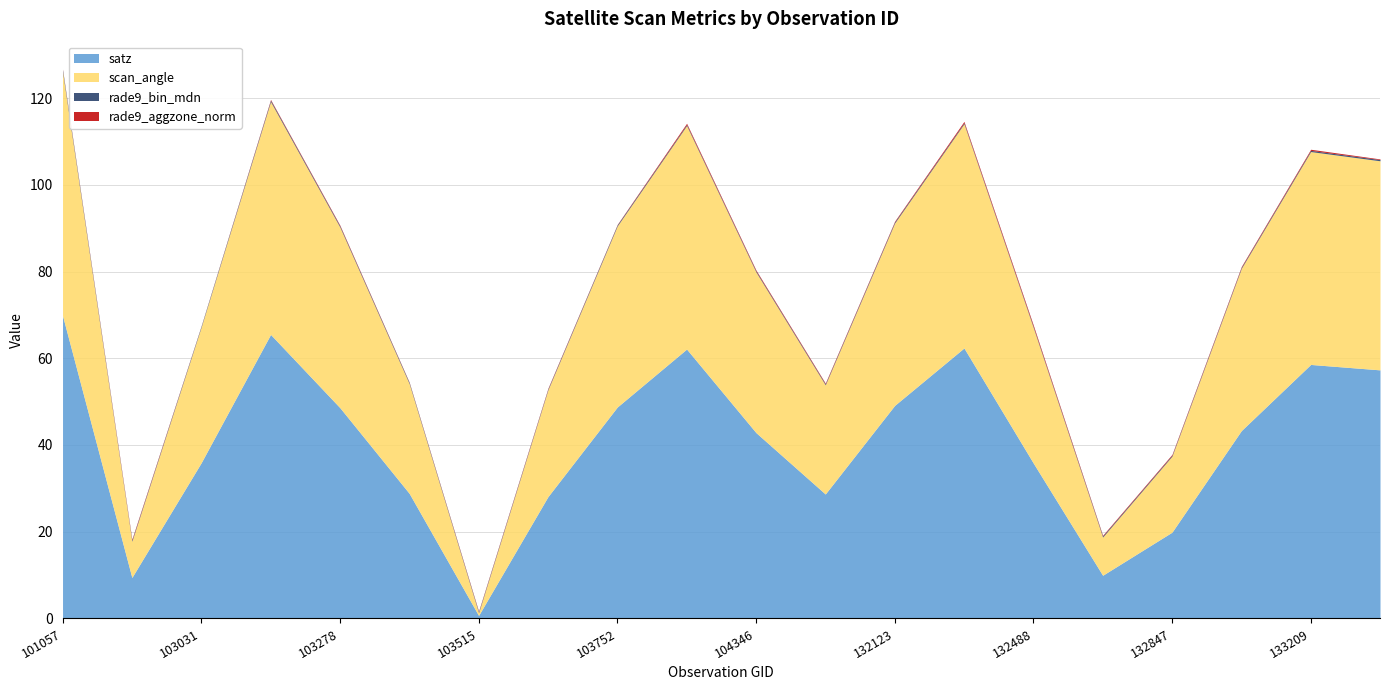

What is the value of the satz point at the 1st from the left?

69.8